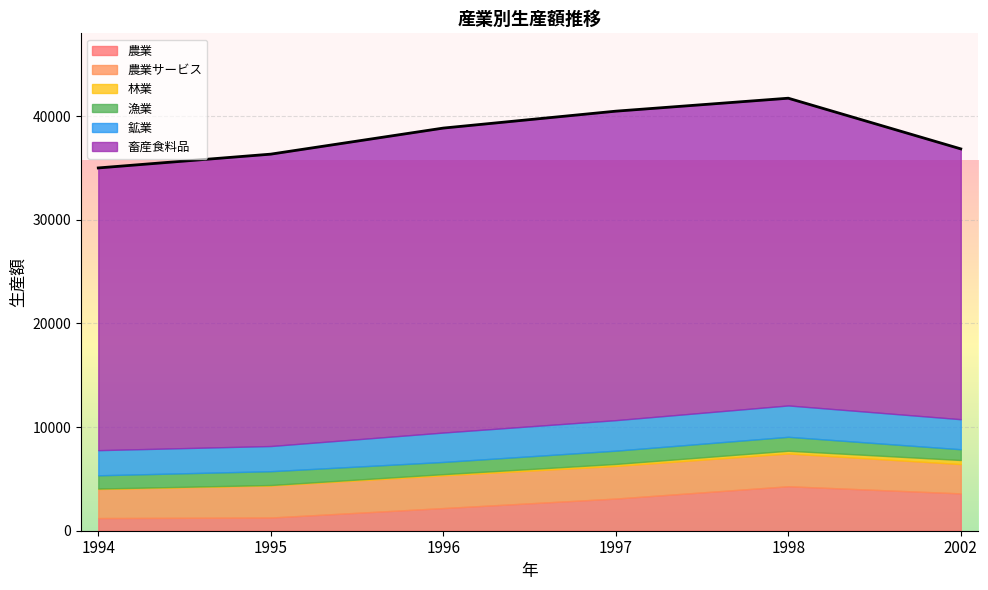

List the labels in order of 漁業 value, largest first.

1998, 1995, 1997, 1994, 1996, 2002